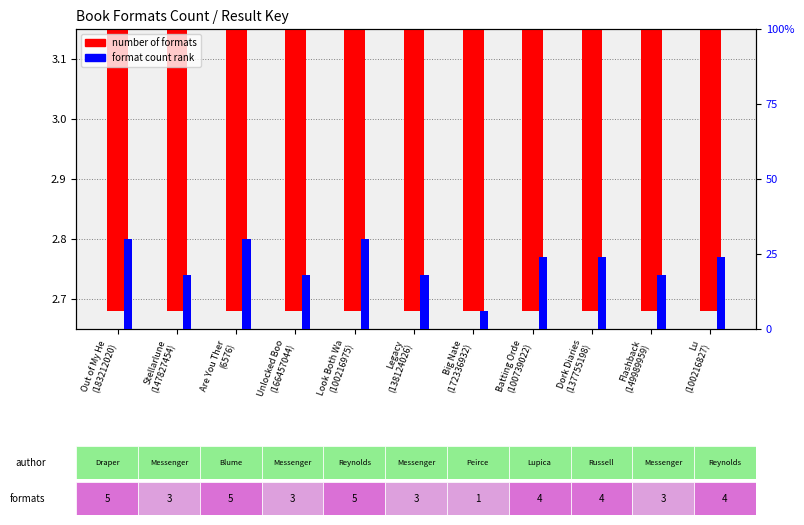

What is the sum of the format count rank values at Lu
(100216827) and Out of My He
(183212020)?

54.0